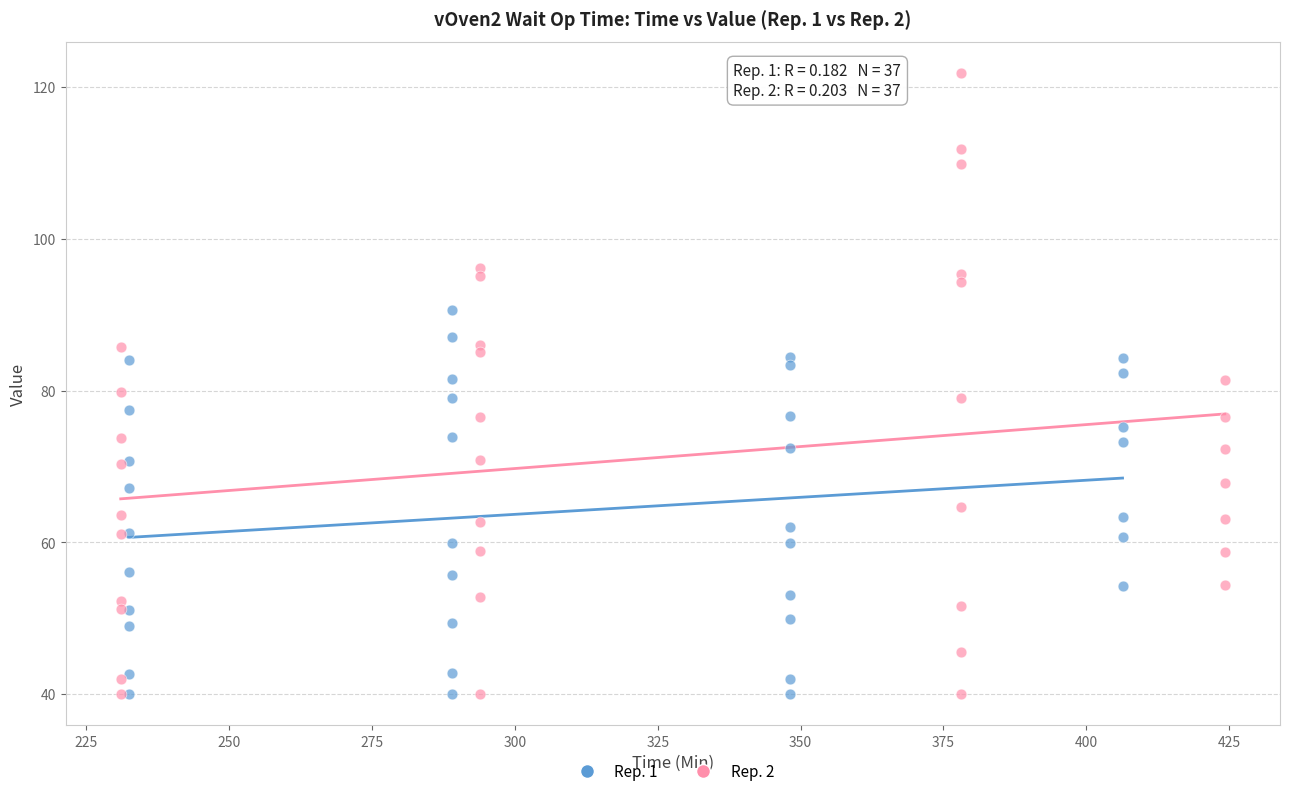

Which series reaches the maximum Y coordinate?

Rep. 2